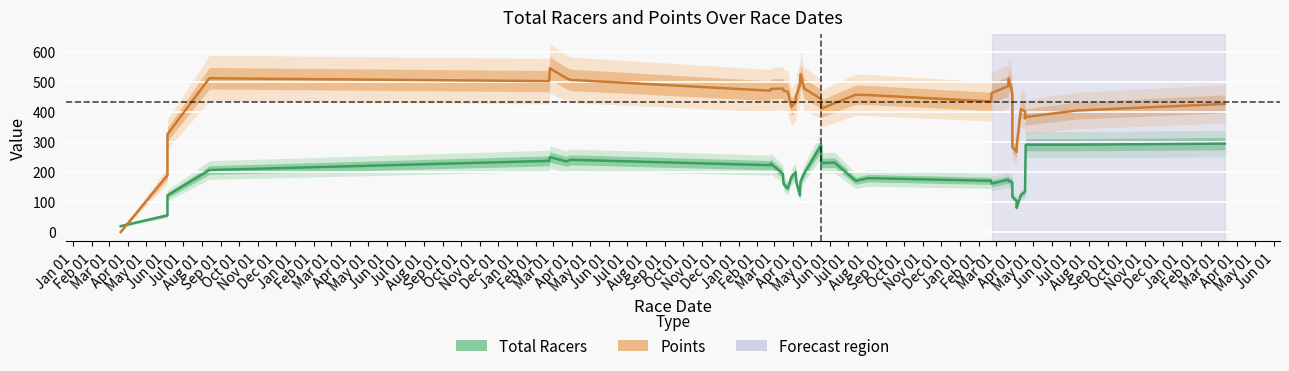

What is the label of the 31st point from the left?

Jul 01